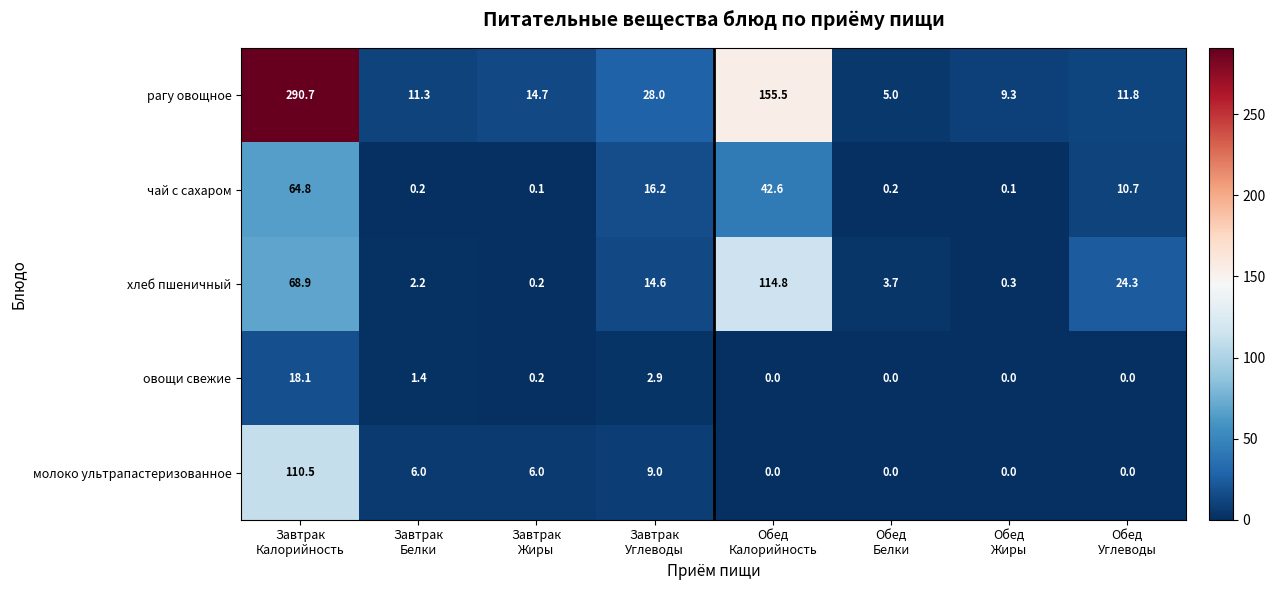

Which series has the largest range (max minus min)?

рагу овощное